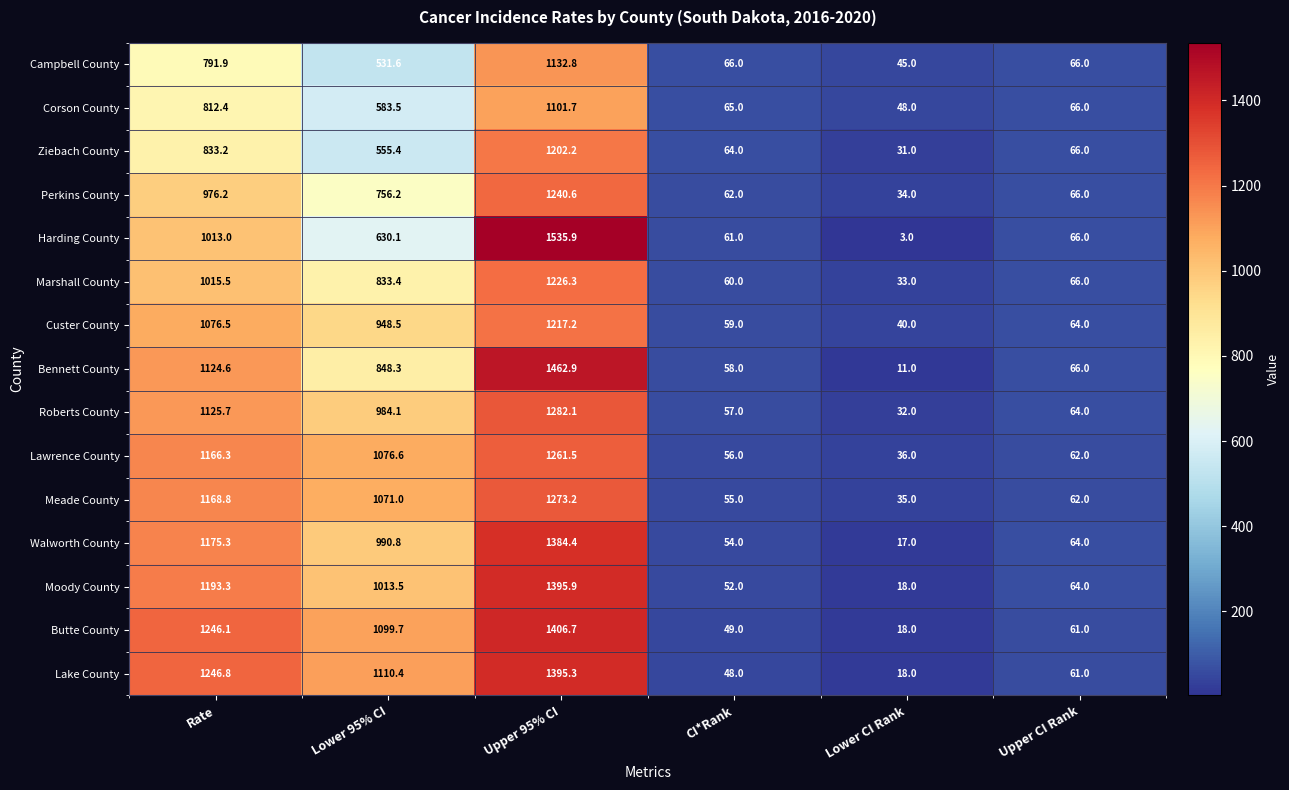

What is the difference between the second highest and second lowest values in the Moody County series?

1141.3